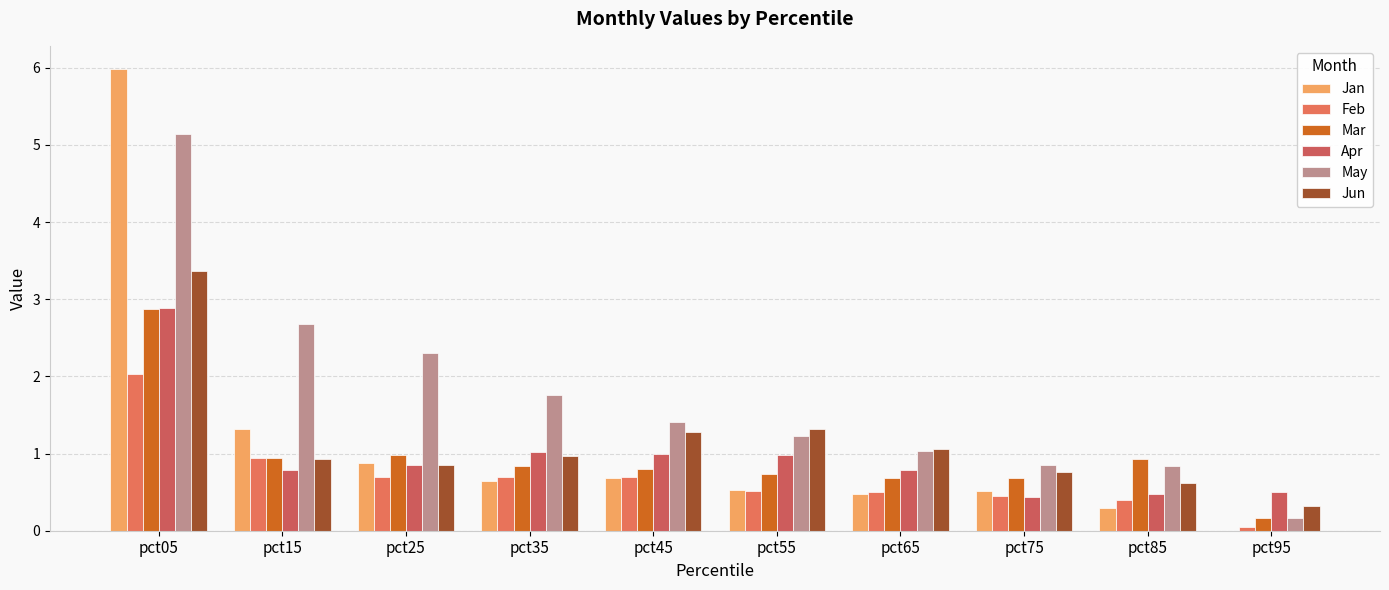

What are all the series names shown in the legend?

Jan, Feb, Mar, Apr, May, Jun